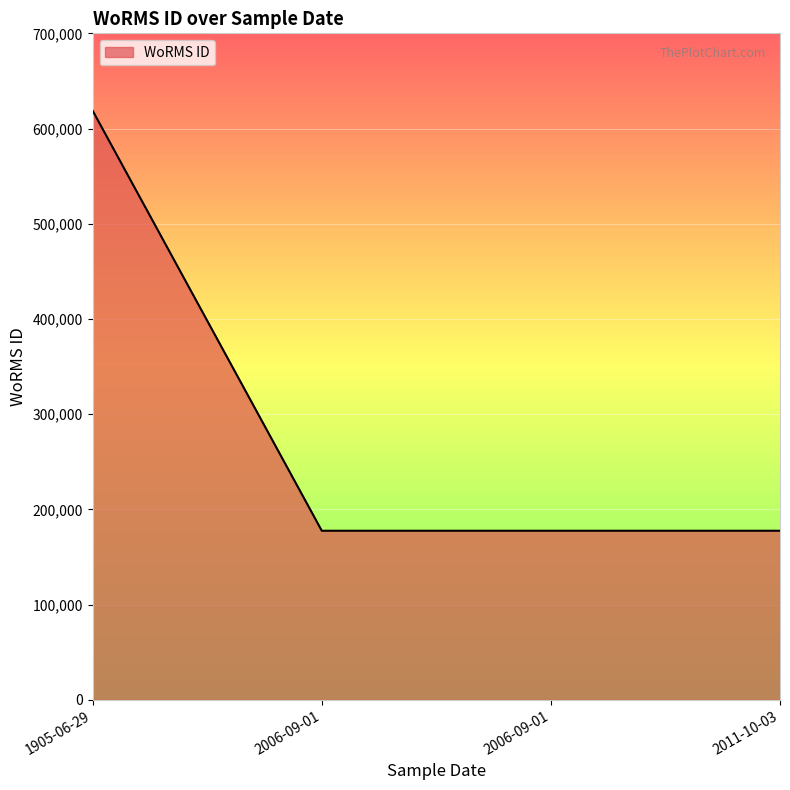

Does the chart display data point markers on the line(s)?

No